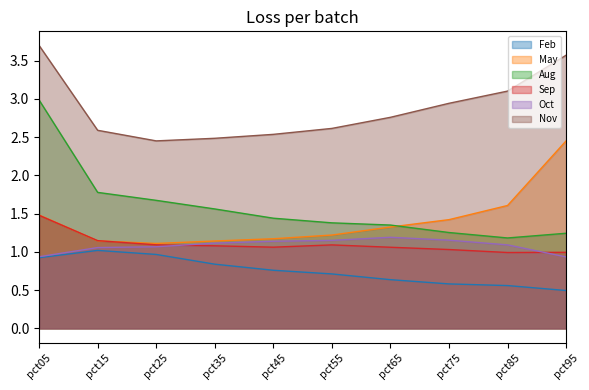

Which category has the highest value across all series?

pct05